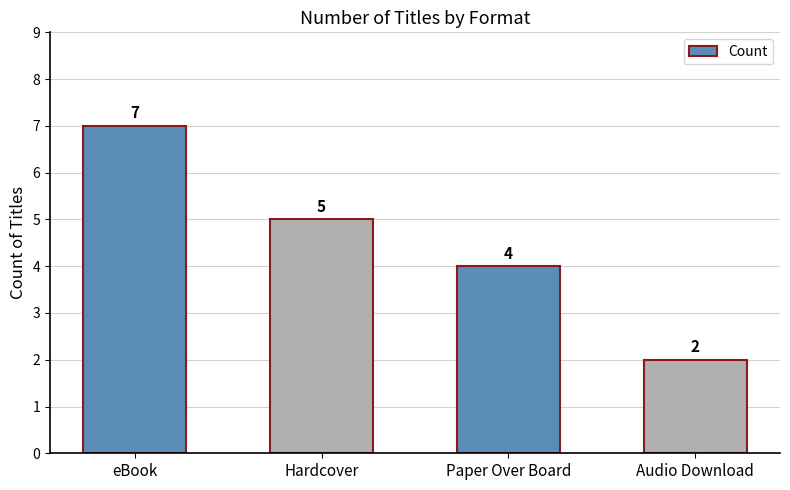

What is the difference between the values at Audio Download and Hardcover?

3